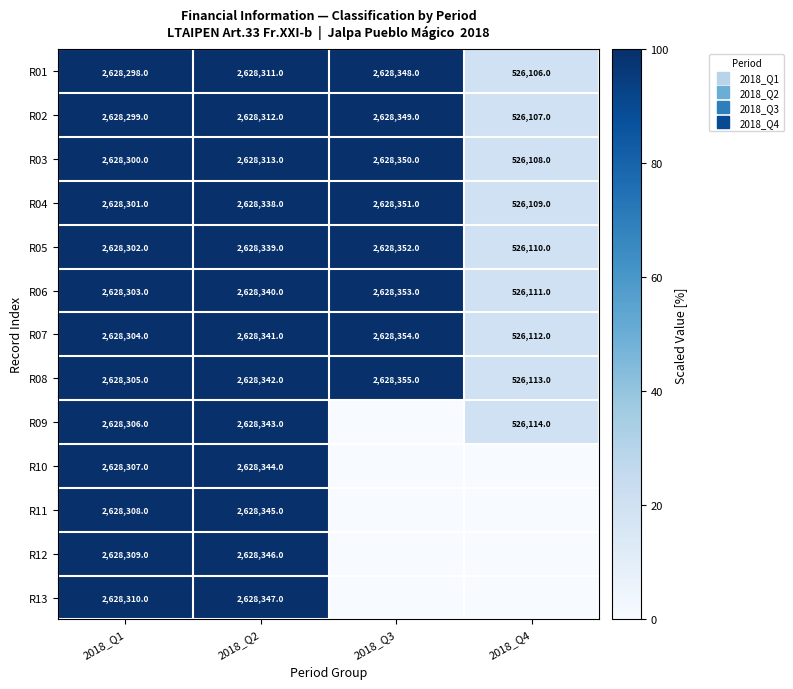

Which series changed the most between 2018_Q1 and 2018_Q2?

R05